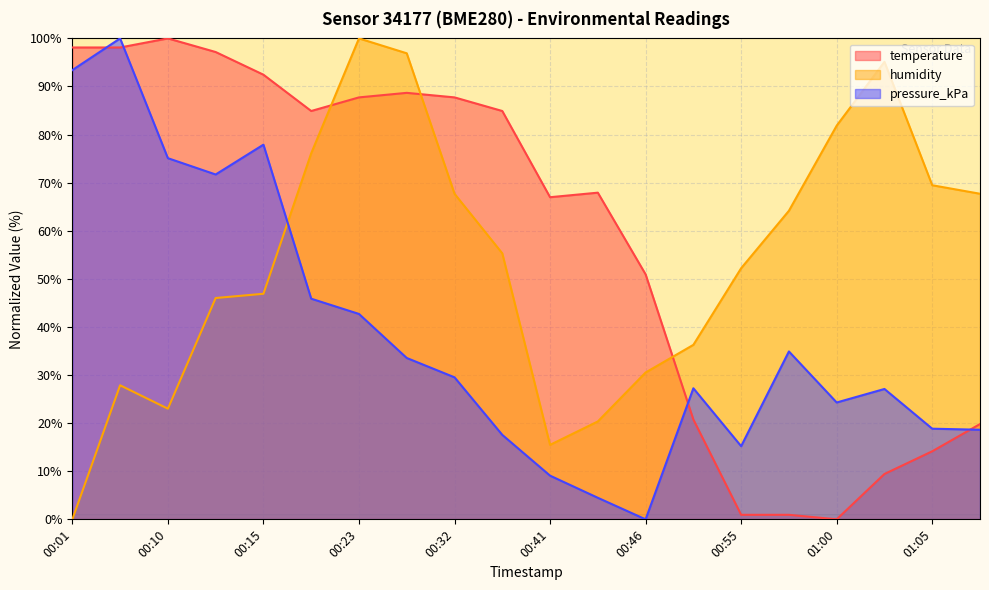

Reading left to right, transcribe all the data shown in this chart.

temperature: 98.1	98.1	100.0	97.2	92.5	84.9	87.7	88.7	87.7	84.9	67.0	67.9	50.9	20.8	0.9	0.9	0.0	9.4	14.2	19.8
humidity: 0.0	27.9	23.0	46.0	46.9	76.1	100.0	96.9	67.7	55.3	15.5	20.4	30.5	36.3	52.2	64.2	81.9	95.1	69.5	67.7
pressure_kPa: 93.4	100.0	75.1	71.7	77.9	45.9	42.7	33.6	29.5	17.6	9.1	4.5	0.0	27.3	15.2	34.9	24.3	27.1	18.8	18.6